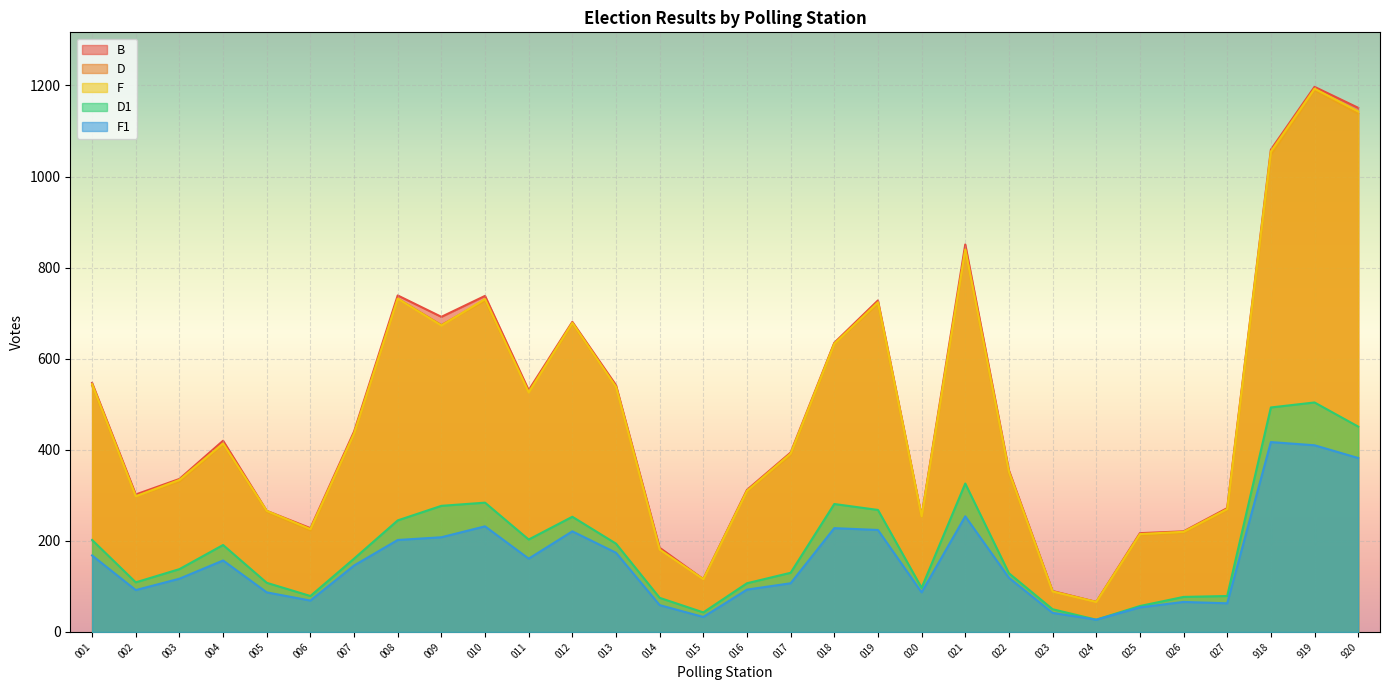

What is the greatest value displayed?

1197